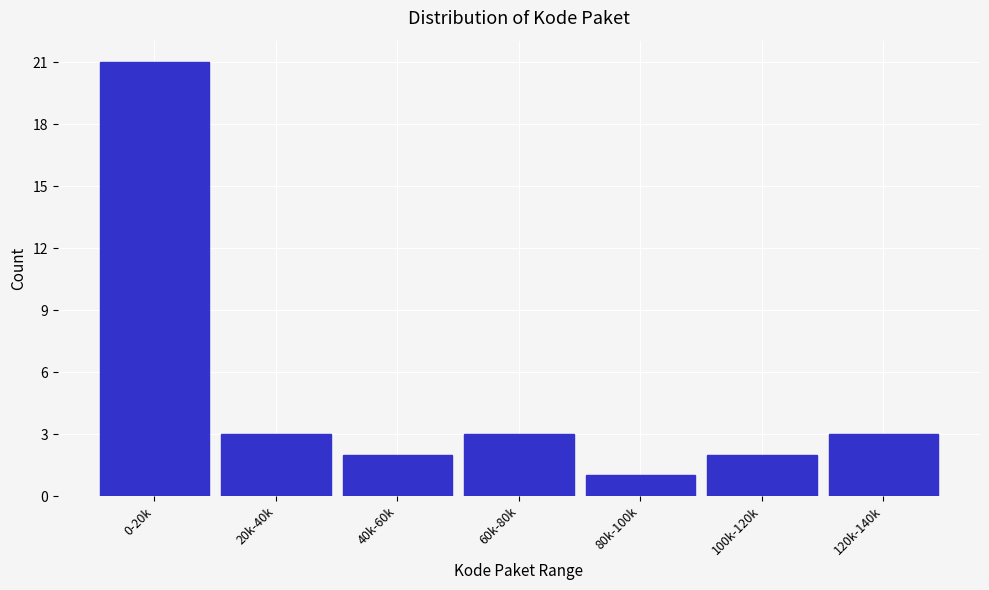

Reading left to right, list all the values displayed in this chart.

21	3	2	3	1	2	3